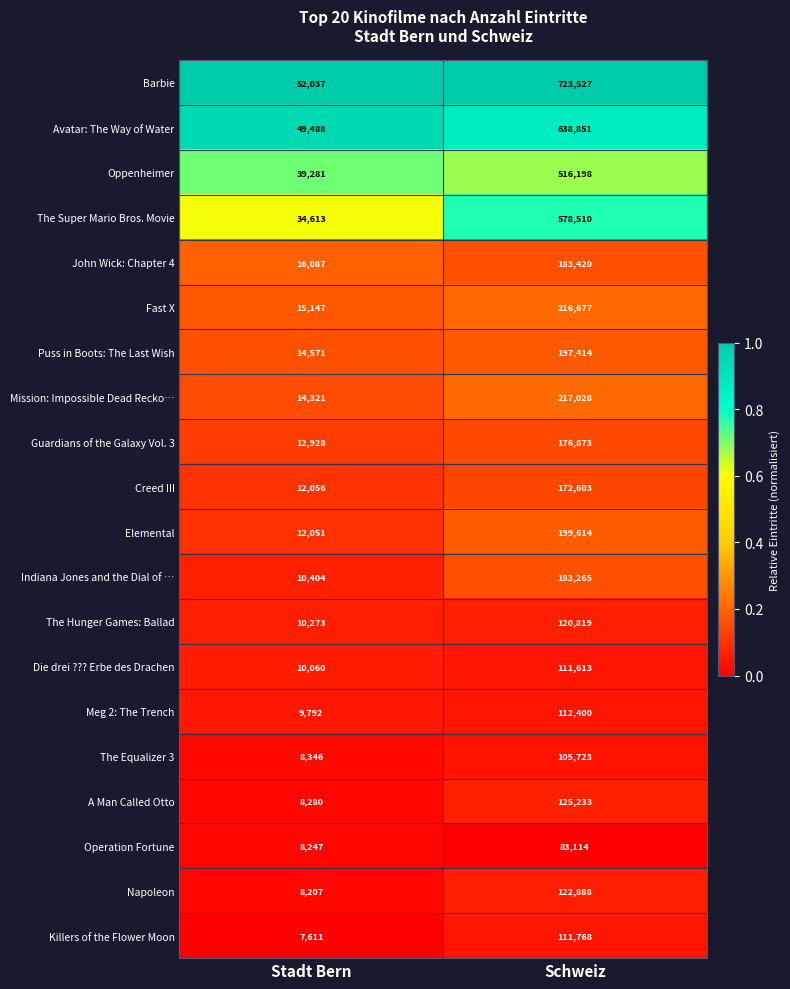

How many categories are shown in the chart?

2